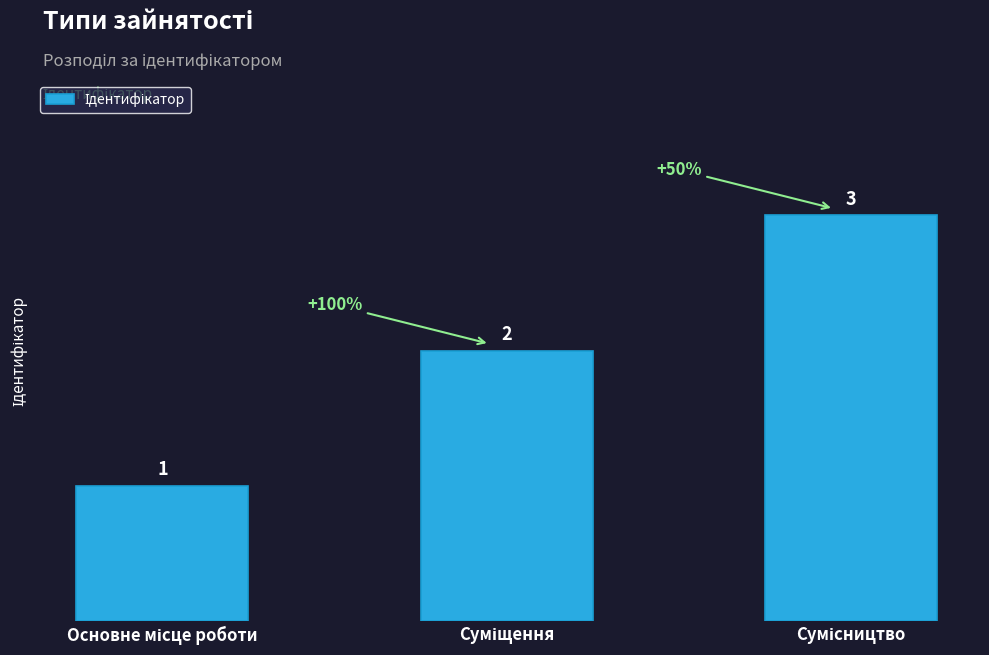

How many values are between 1 and 3?

3